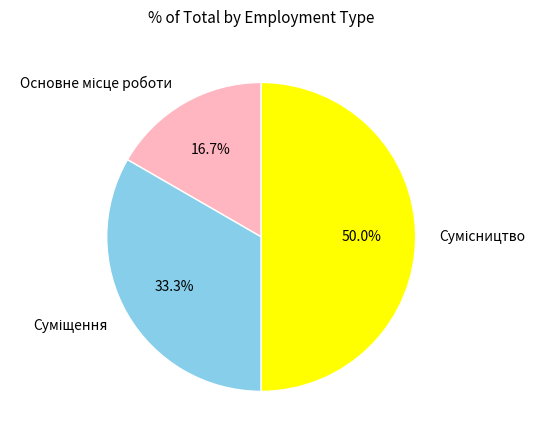

How many slices are in this pie chart?

3